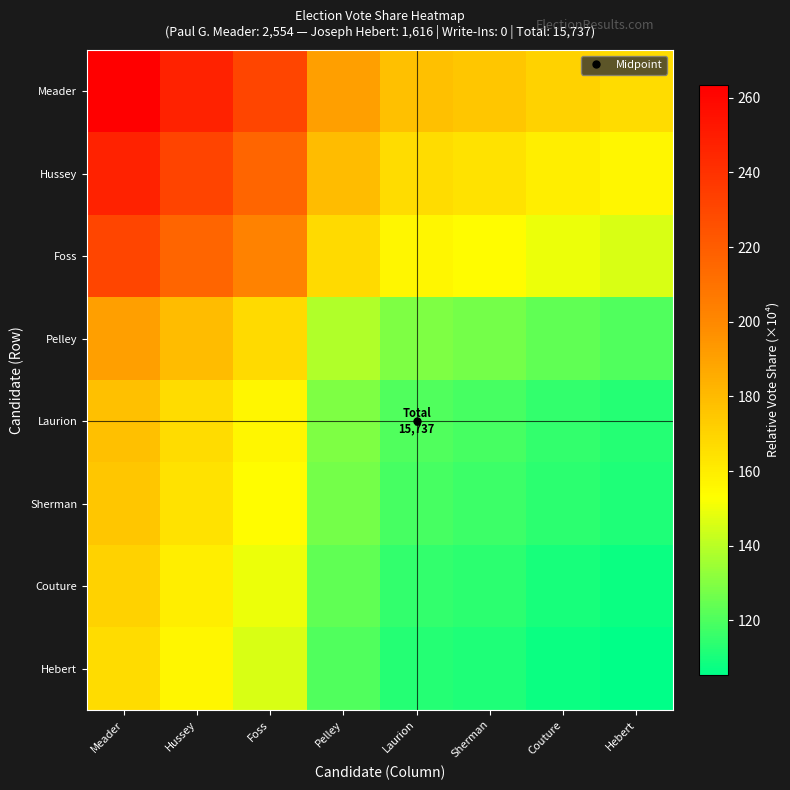

Rank the series at Meader from highest to lowest value.

Meader, Hussey, Foss, Pelley, Laurion, Sherman, Couture, Hebert